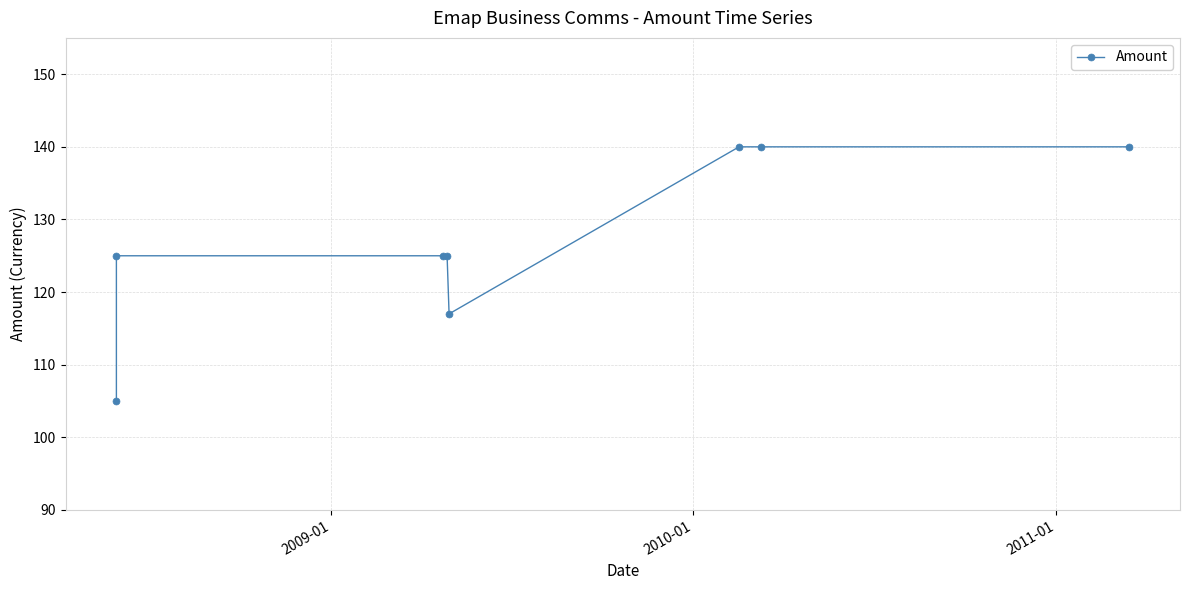

Count the number of values greater than 125.

3